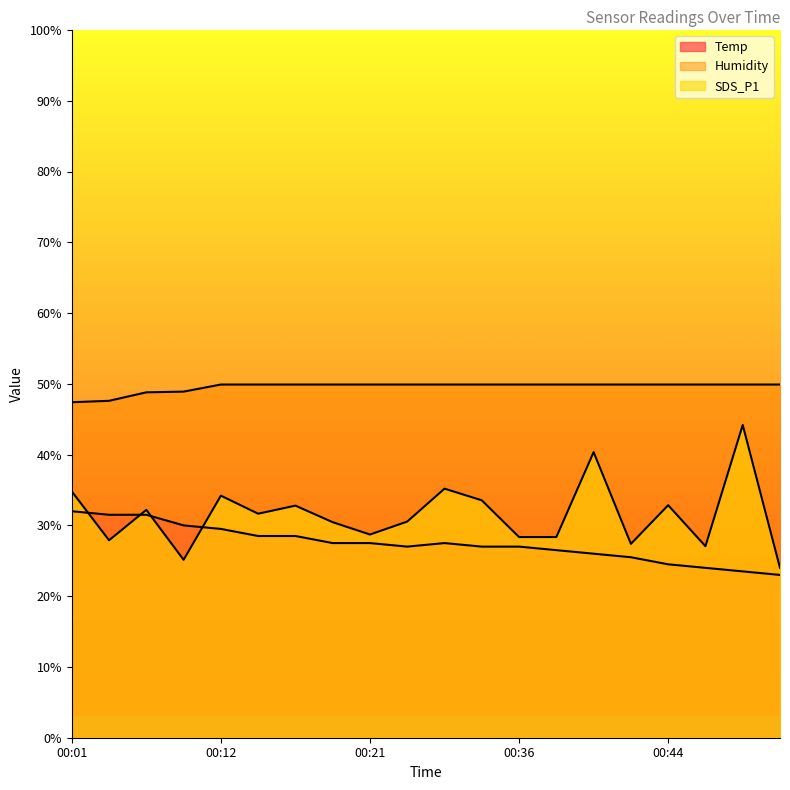

At which category does SDS_P1 reach its first local valley?

00:04